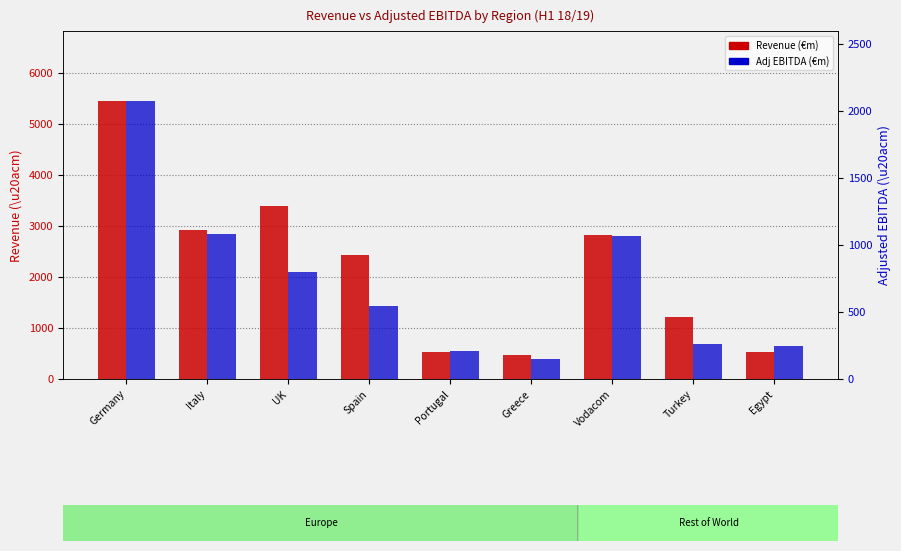

Reading left to right, transcribe all the data shown in this chart.

Revenue (€m): Germany=5451	Italy=2915	UK=3397	Spain=2421	Portugal=520	Greece=461	Vodacom=2824	Turkey=1223	Egypt=535
Adj EBITDA (€m): Germany=2078	Italy=1080	UK=801	Spain=542	Portugal=206	Greece=153	Vodacom=1066	Turkey=262	Egypt=244